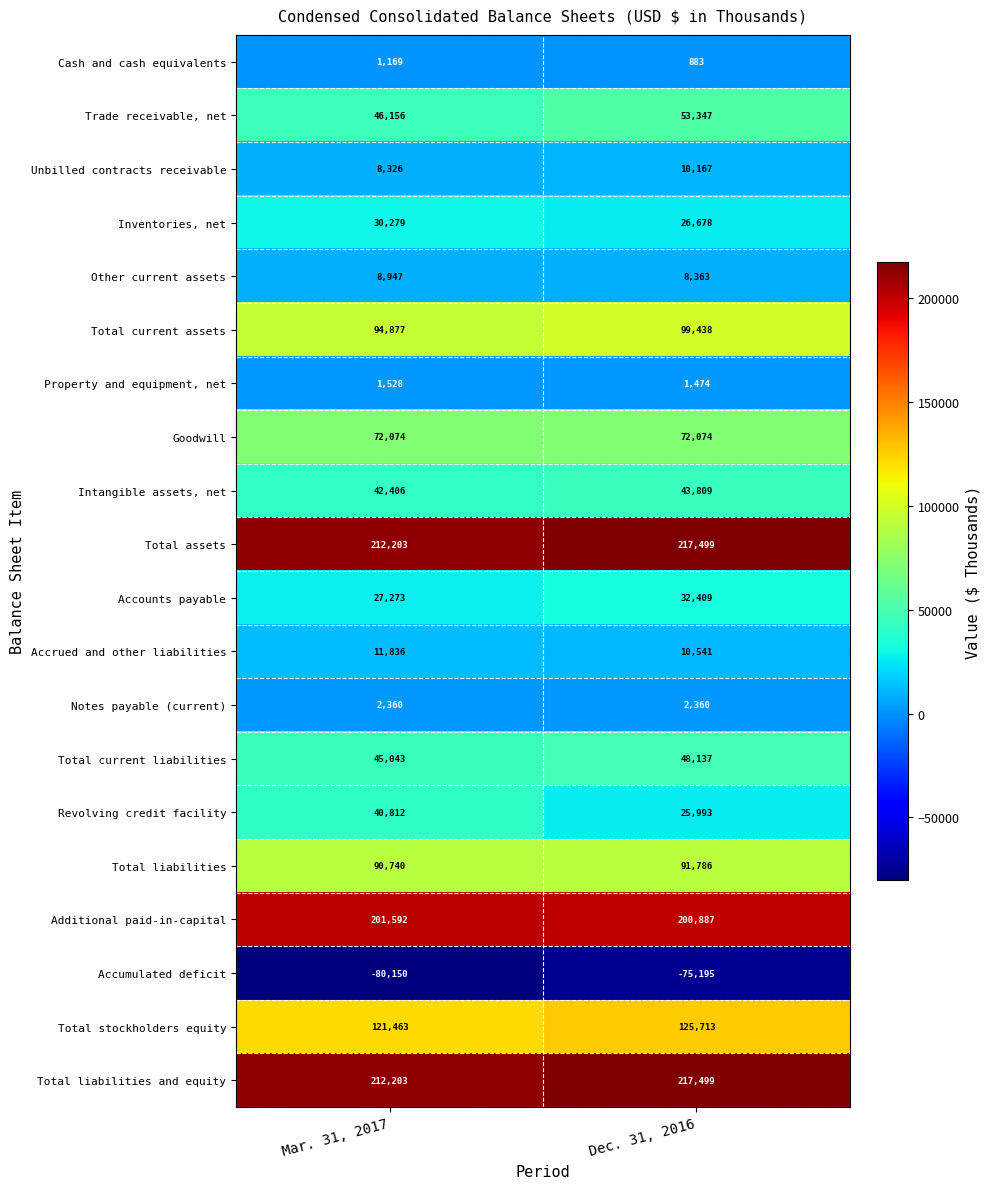

Read the Accumulated deficit value at Dec. 31, 2016.

-75195